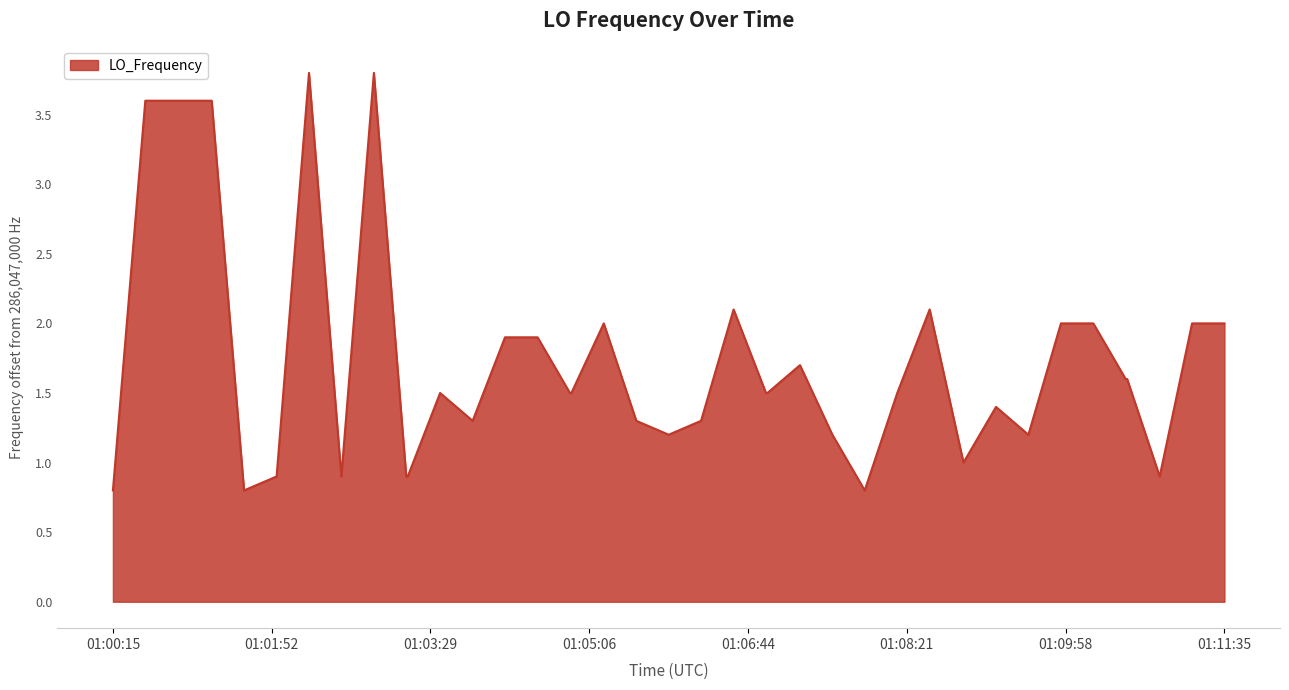

What is the minimum value shown in the chart?

0.8